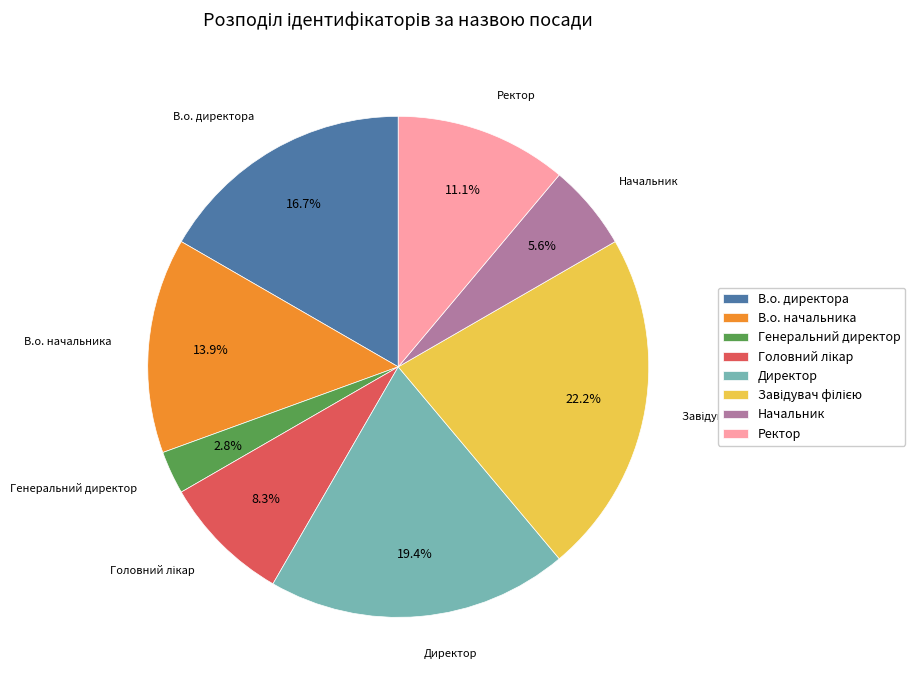

Is it true that Ректор is 11% of the pie?

True